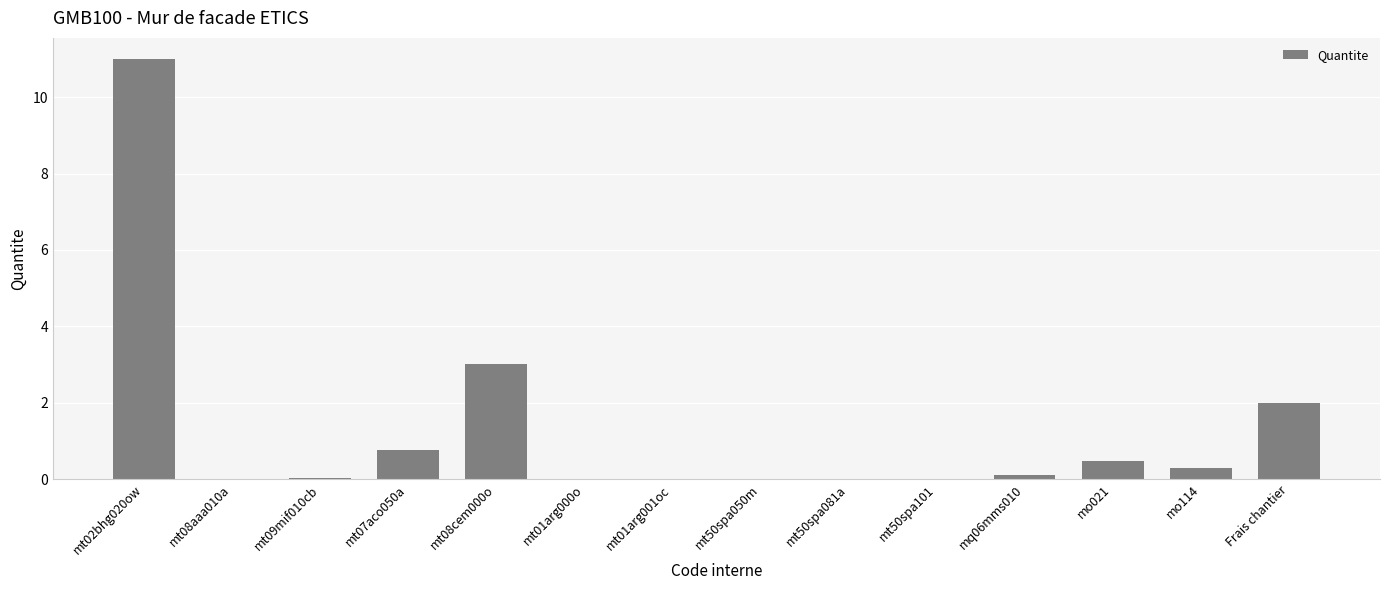

Is it true that the value at Frais chantier is 2.0?

True